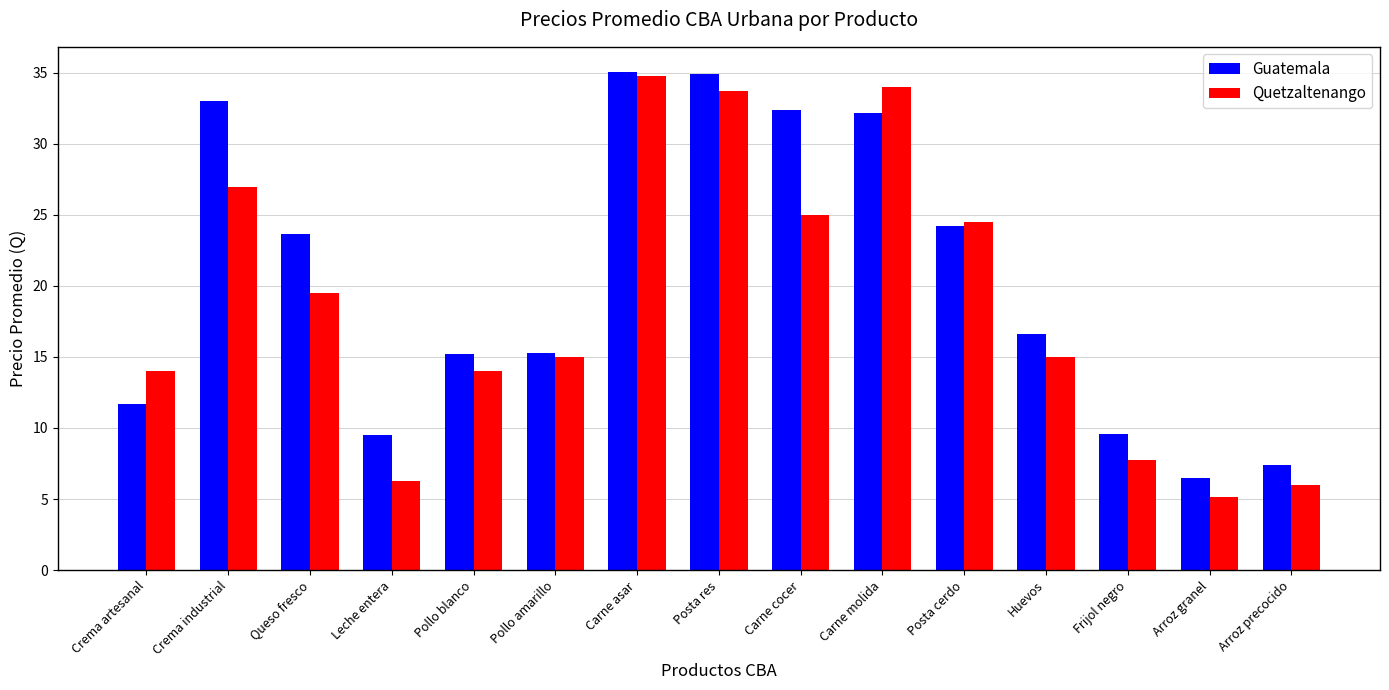

Is the value of Guatemala at Pollo blanco greater than the value of Quetzaltenango at Pollo blanco?

Yes